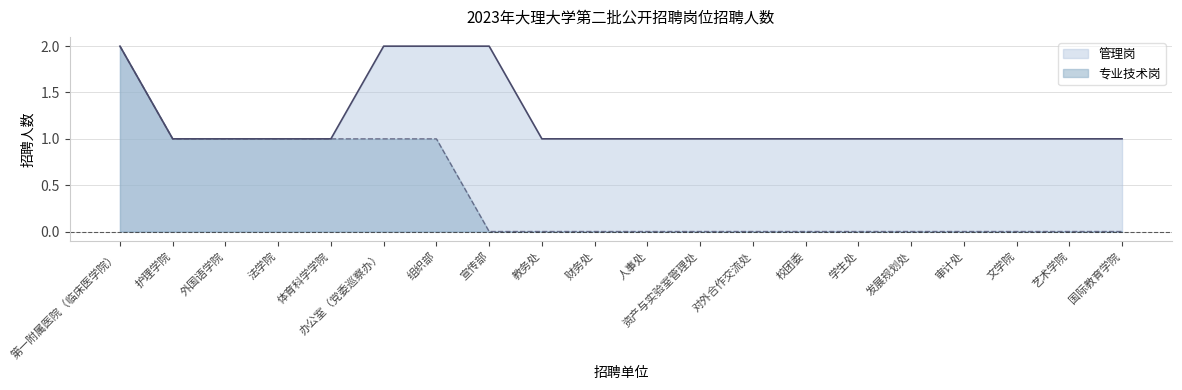

List the labels in order of value, largest first.

第一附属医院（临床医学院）, 护理学院, 外国语学院, 法学院, 体育科学学院, 办公室（党委巡察办）, 组织部, 宣传部, 教务处, 财务处, 人事处, 资产与实验室管理处, 对外合作交流处, 校团委, 学生处, 发展规划处, 审计处, 文学院, 艺术学院, 国际教育学院